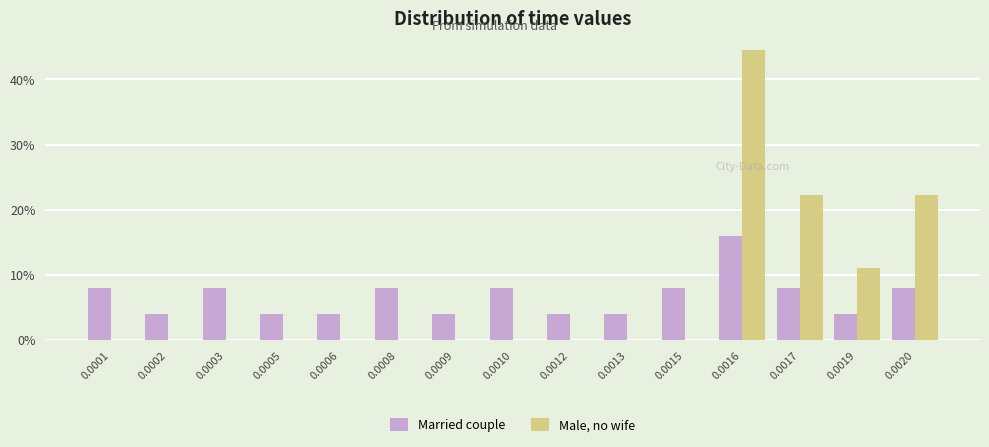

Reading left to right, list all the values displayed in this chart.

Married couple: 0.0001=8.0	0.0002=4.0	0.0003=8.0	0.0005=4.0	0.0006=4.0	0.0008=8.0	0.0009=4.0	0.0010=8.0	0.0012=4.0	0.0013=4.0	0.0015=8.0	0.0016=16.0	0.0017=8.0	0.0019=4.0	0.0020=8.0
Male, no wife: 0.0001=0.0	0.0002=0.0	0.0003=0.0	0.0005=0.0	0.0006=0.0	0.0008=0.0	0.0009=0.0	0.0010=0.0	0.0012=0.0	0.0013=0.0	0.0015=0.0	0.0016=44.4	0.0017=22.2	0.0019=11.1	0.0020=22.2